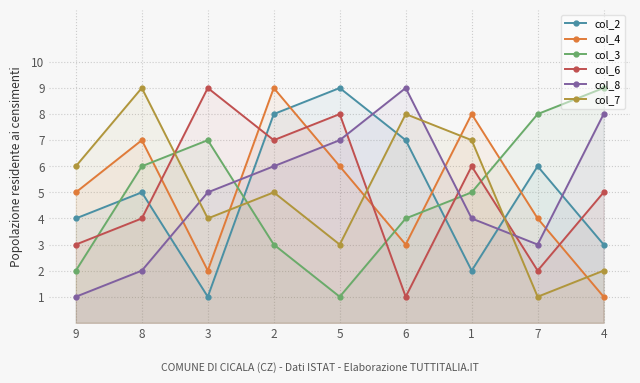

Reading left to right, extract all data points from this chart.

col_2: 4	5	1	8	9	7	2	6	3
col_4: 5	7	2	9	6	3	8	4	1
col_3: 2	6	7	3	1	4	5	8	9
col_6: 3	4	9	7	8	1	6	2	5
col_8: 1	2	5	6	7	9	4	3	8
col_7: 6	9	4	5	3	8	7	1	2